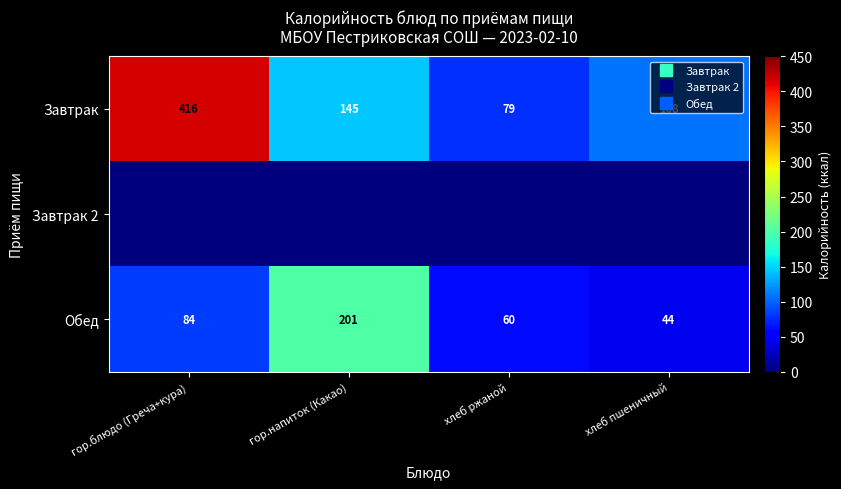

Between гор.напиток (Какао) and хлеб ржаной, which series saw the biggest shift?

Обед